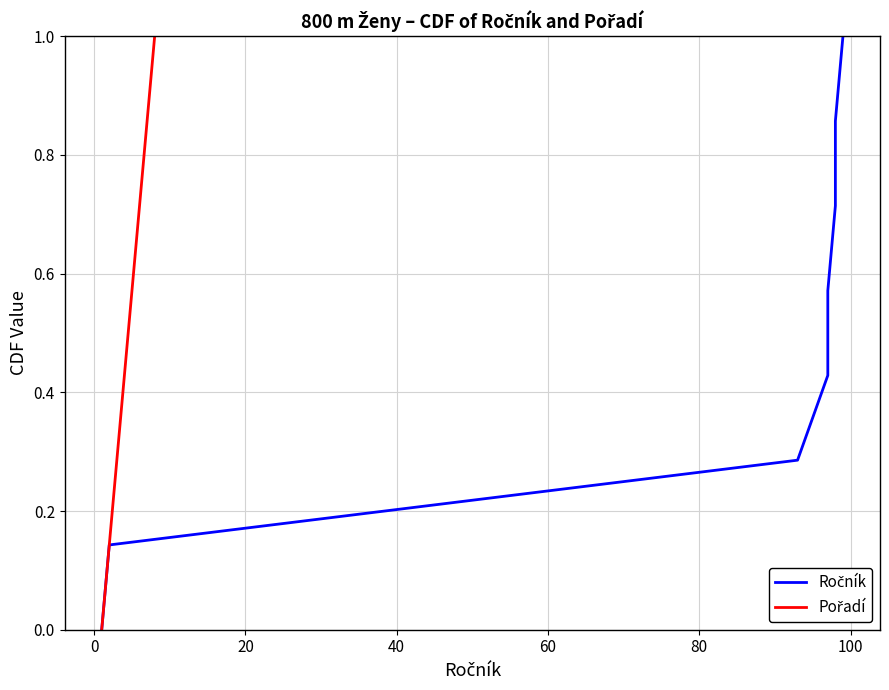

True or false: Ročník and Pořadí cross at least once.

False